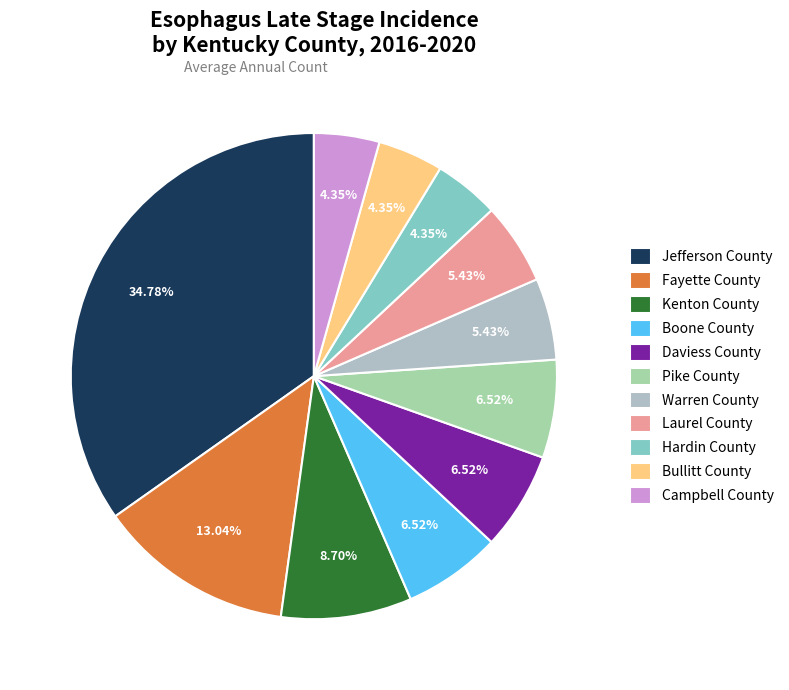

Count the number of slices in the pie.

11